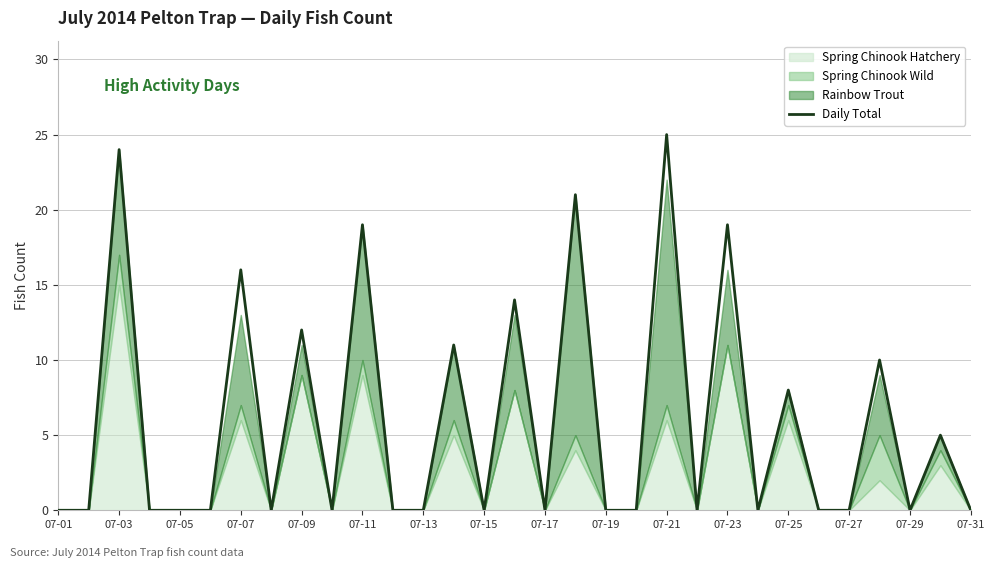

What is the maximum value for Daily Total?

25